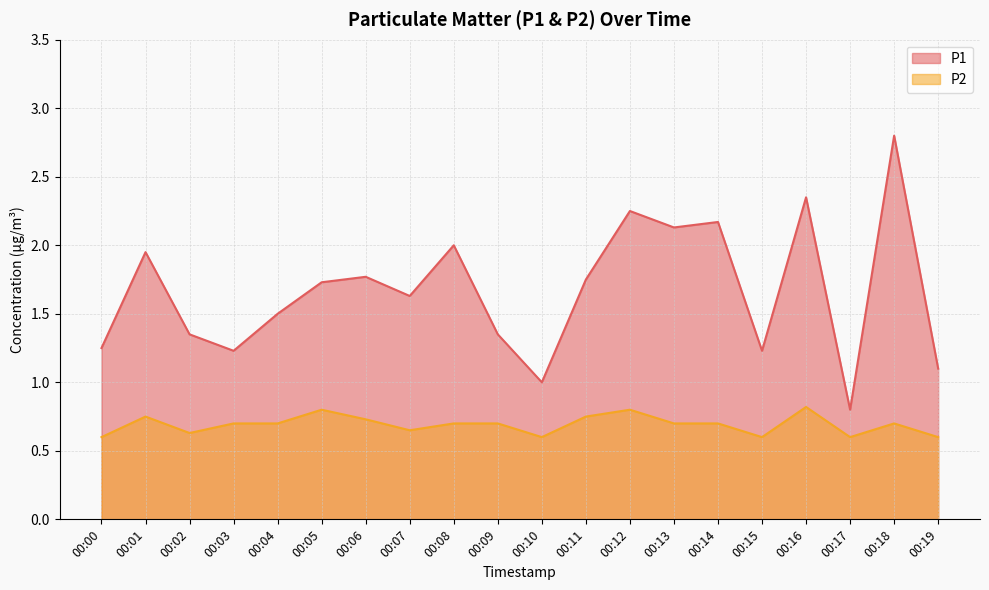

True or false: P1 and P2 intersect in this chart.

False